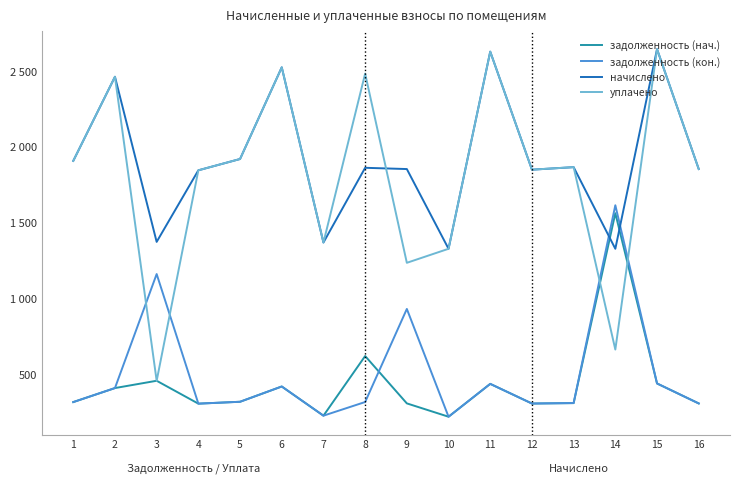

Reading right to left, transcribe all the data shown in this chart.

задолженность (нач.): 309.1	440.9	1563.5	311.3	308.5	438.1	221.5	309.5	621.7	228.4	420.9	320.2	307.7	458.7	410.6	318.1
задолженность (кон.): 309.1	440.9	1616.0	311.7	308.4	438.1	221.5	932.2	318.5	228.4	420.9	320.2	307.7	1162.3	410.6	318.1
начислено: 1854.7	2645.5	1328.9	1867.1	1850.6	2628.9	1328.9	1854.7	1863.0	1370.3	2525.4	1921.0	1846.4	1374.5	2463.3	1908.5
уплачено: 1854.7	2645.5	664.5	1867.5	1850.6	2628.9	1328.9	1236.5	2484.0	1370.3	2525.4	1921.0	1846.4	458.2	2463.3	1908.5